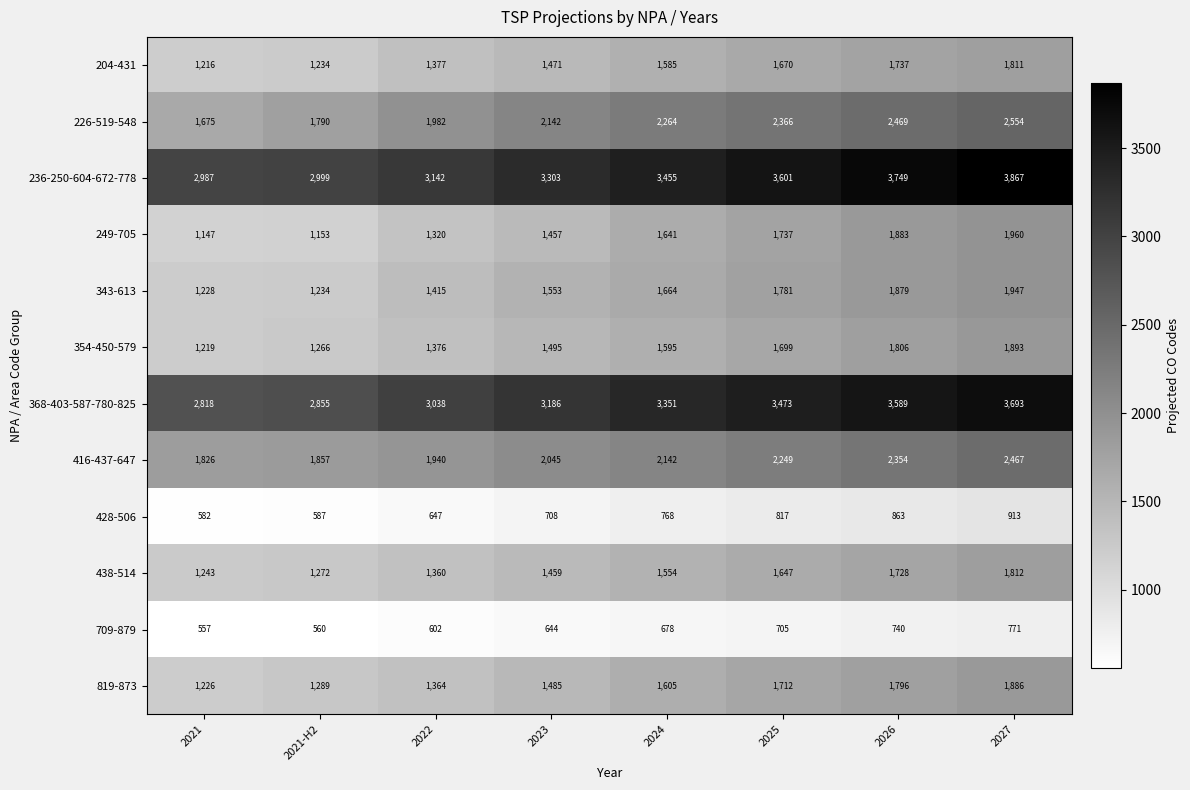

What value does the 354-450-579 series have at 2021, to the nearest 50?

1200